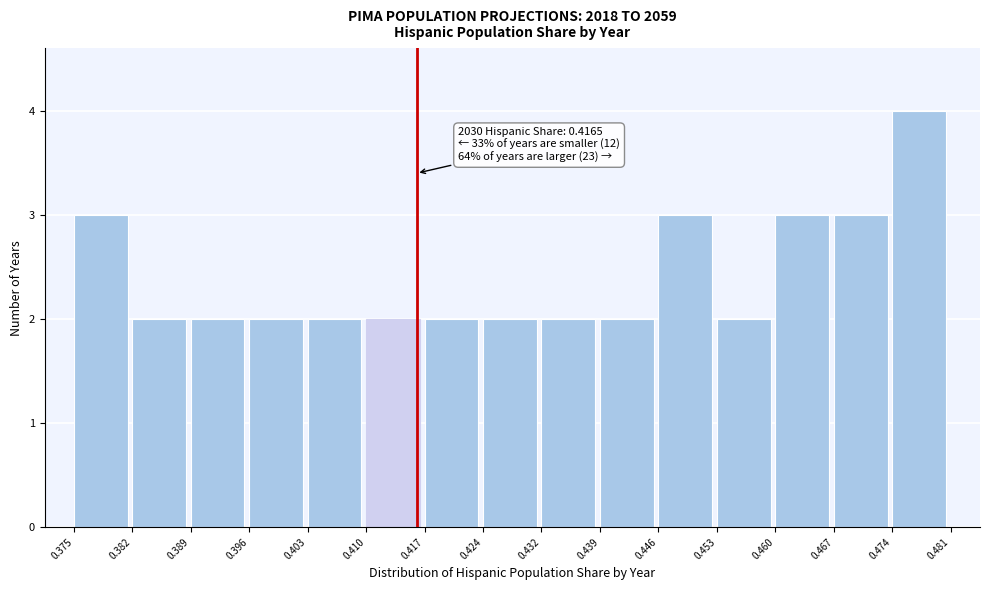

Which range on the x-axis has the tallest bar?

0.474 to 0.481